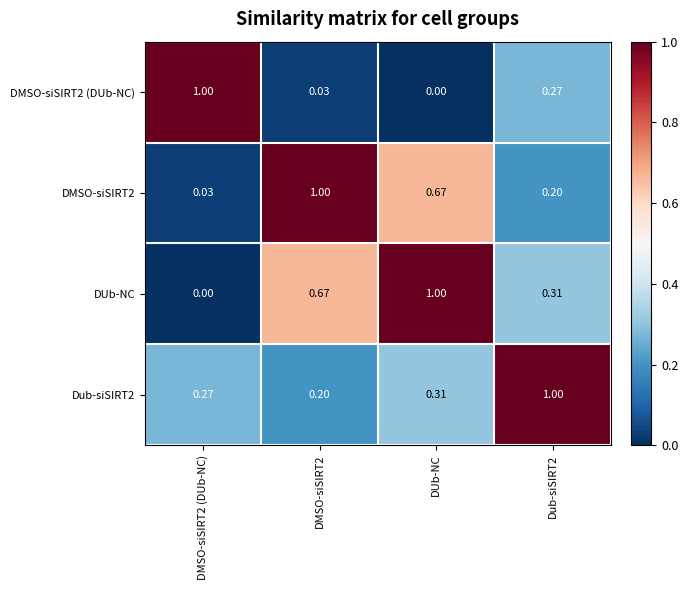

Is the value of DUb-NC at DUb-NC greater than the value of DMSO-siSIRT2 at DMSO-siSIRT2 (DUb-NC)?

Yes